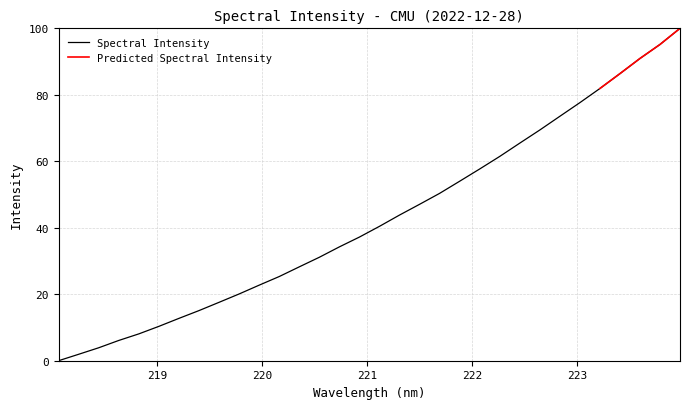

What is the sum of the values at 220.1623 and 221.4993?

72.4